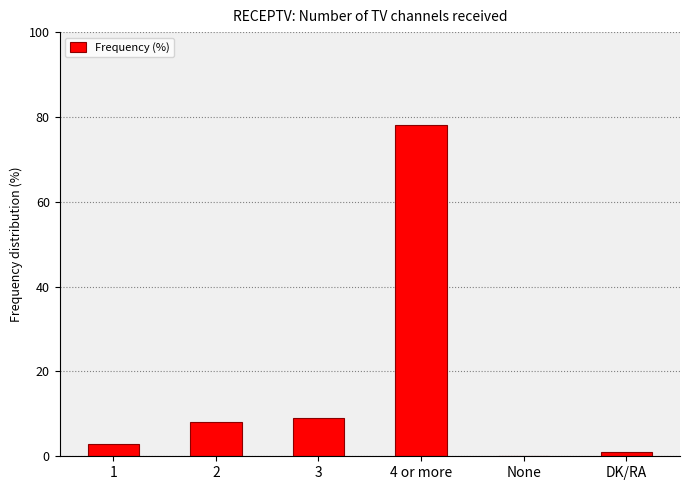

Which has a higher value, None or 4 or more?

4 or more